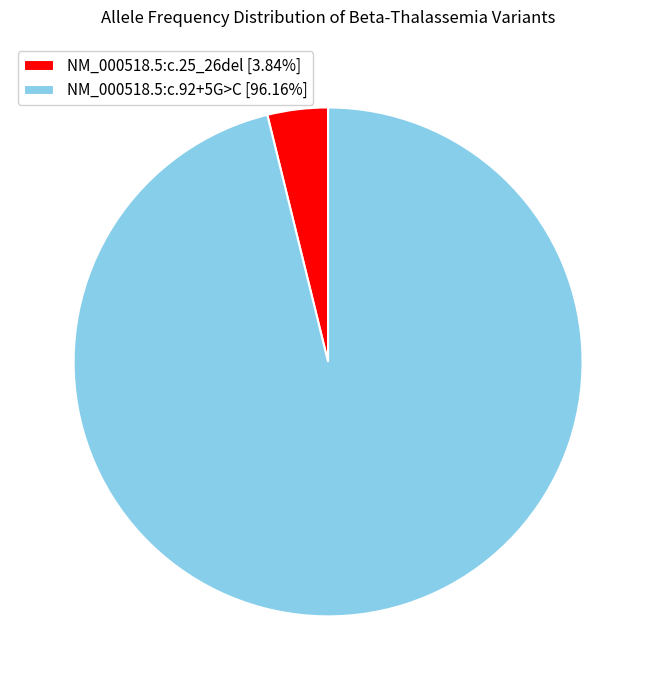

How many slices are in this pie chart?

2